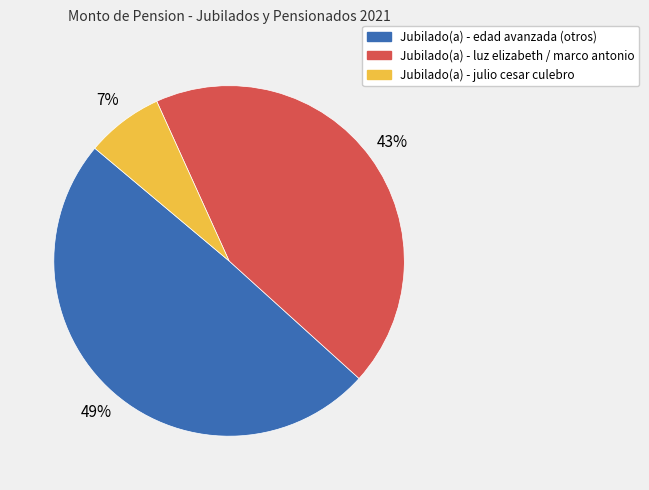

To the nearest percent, what is the average slice percentage?

33%